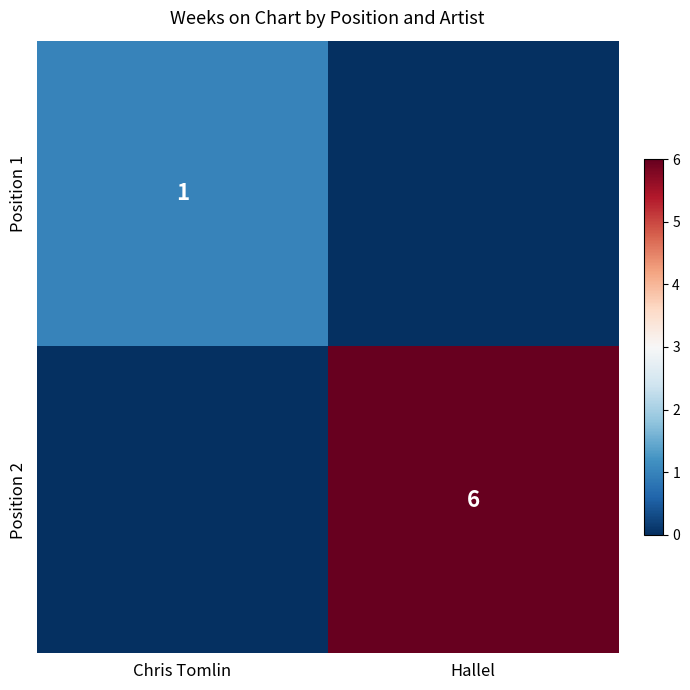

The value of Position 2 at Hallel is 2. True or false?

False